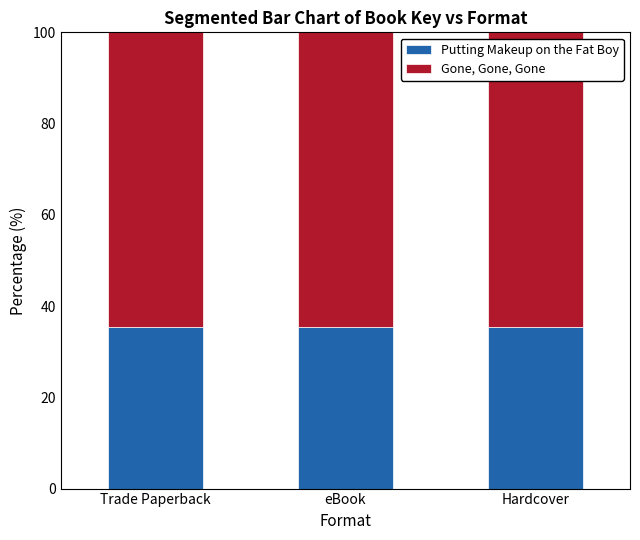

Are the bars grouped side by side (vs. stacked)?

No